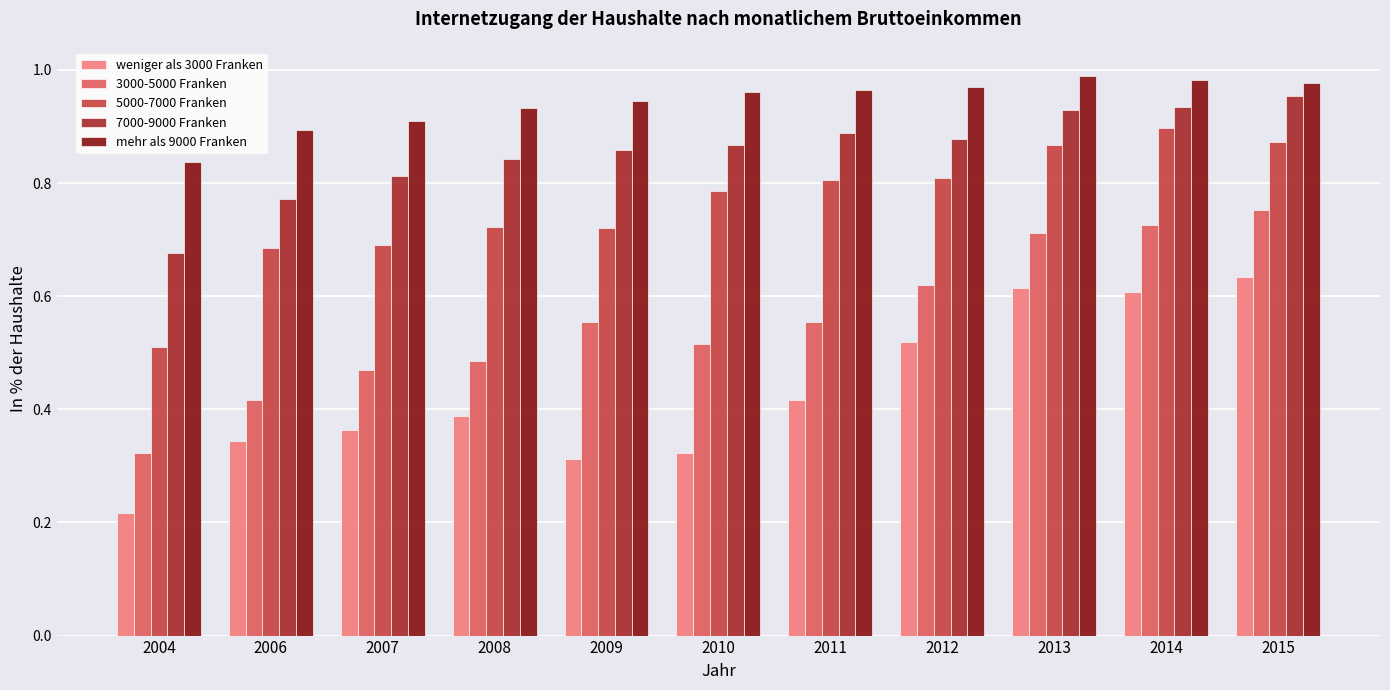

Between 2006 and 2009, which series saw the biggest shift?

3000-5000 Franken